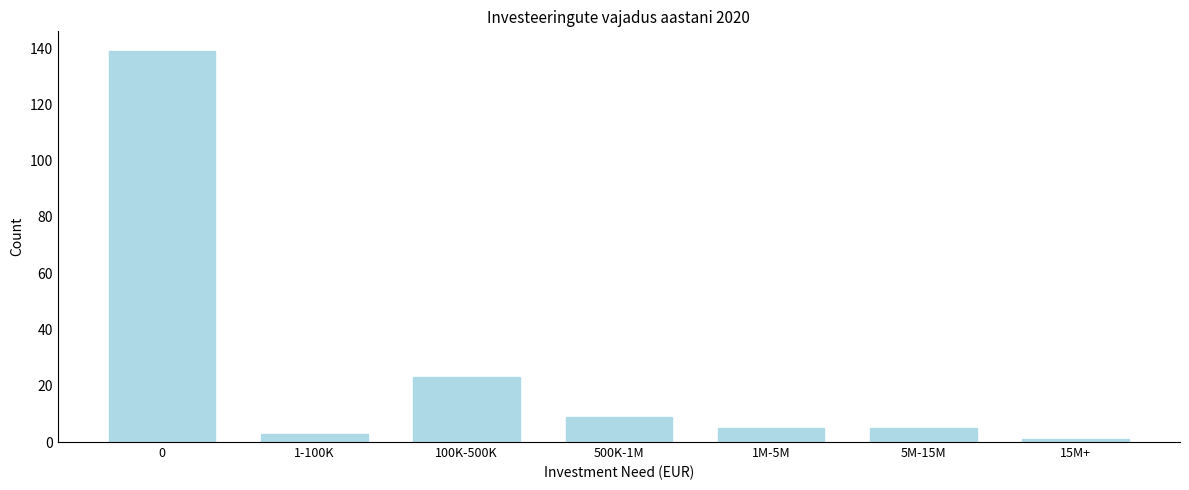

Reading left to right, list all the values displayed in this chart.

0=139	1-100K=3	100K-500K=23	500K-1M=9	1M-5M=5	5M-15M=5	15M+=1